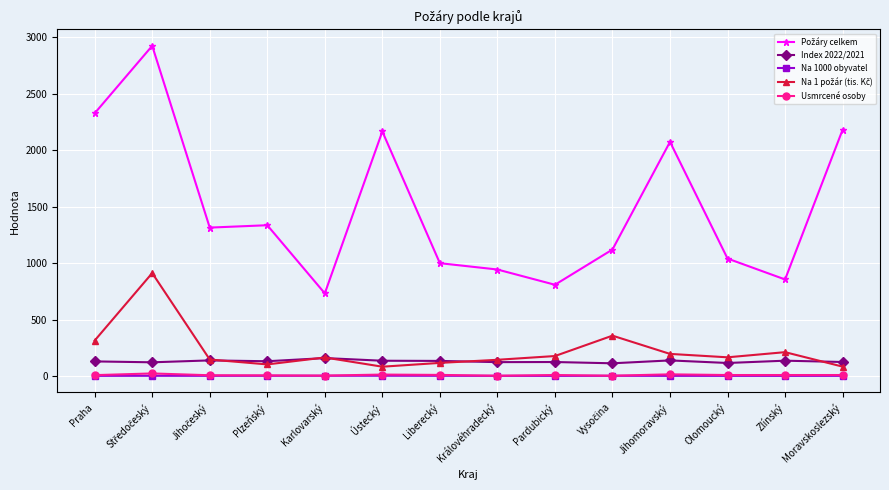

What is the greatest value displayed?

2923.0